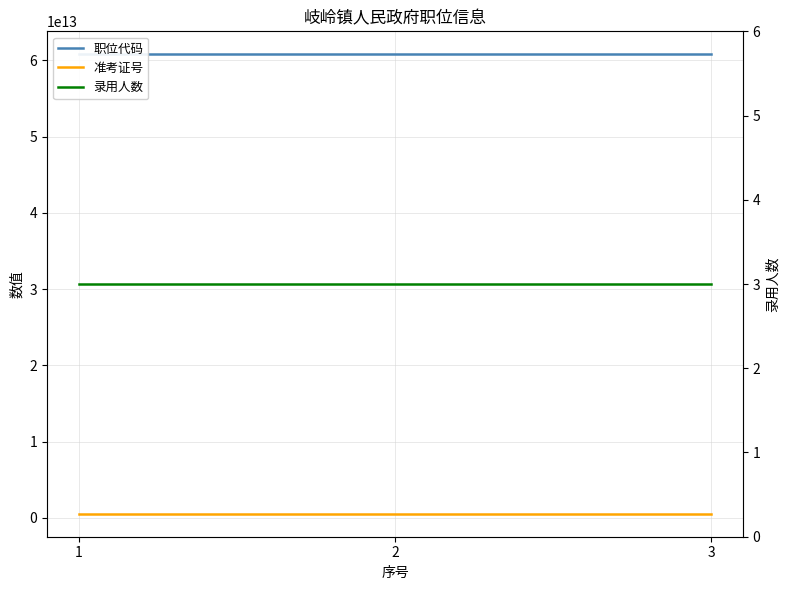

Where does the 职位代码 series first go above 60800082266002?

3